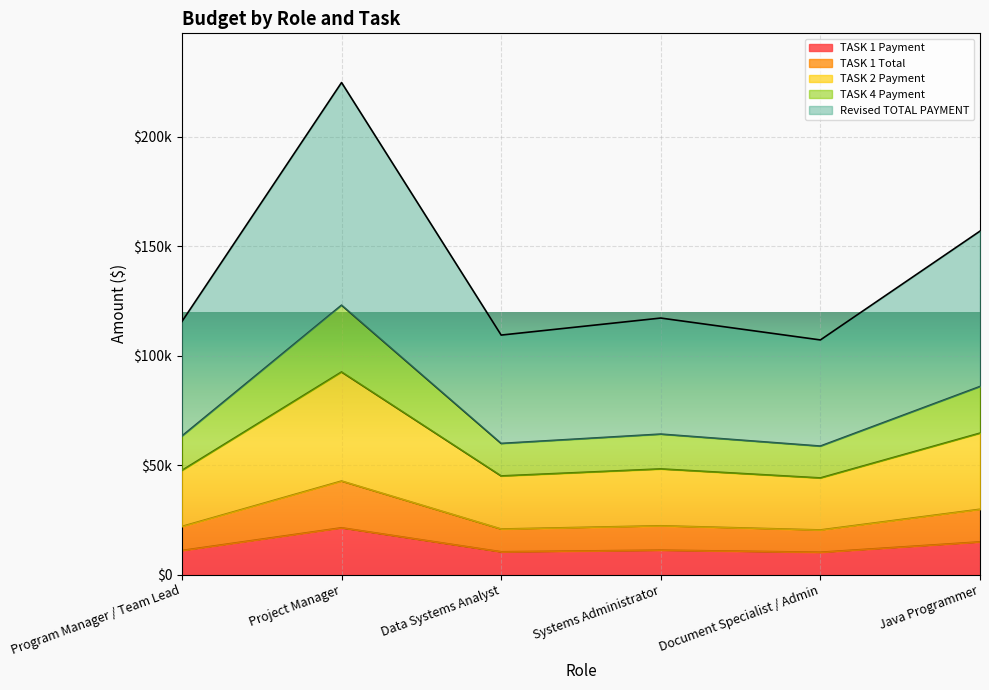

Which has a higher value, Java Programmer or Project Manager?

Project Manager